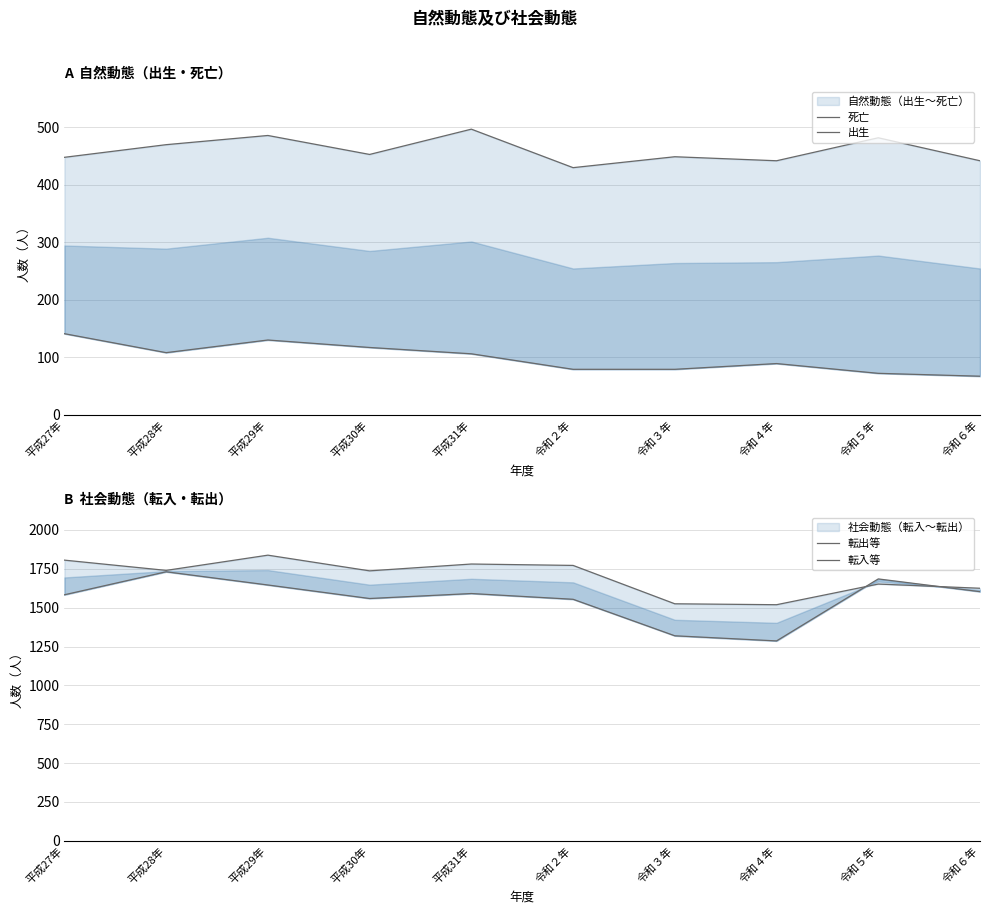

The 転出等 series shows 1772 at 令和２年. True or false?

True